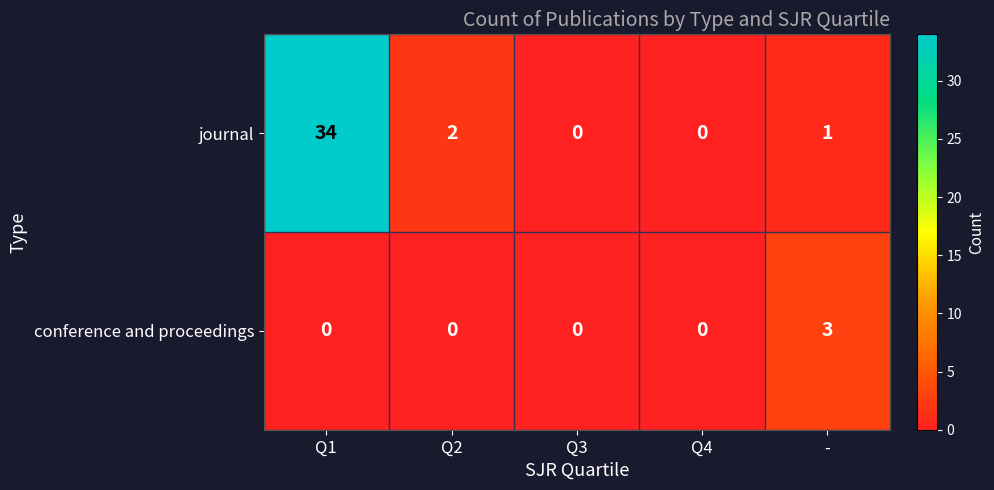

True or false: journal has a value of 0 at Q4.

True